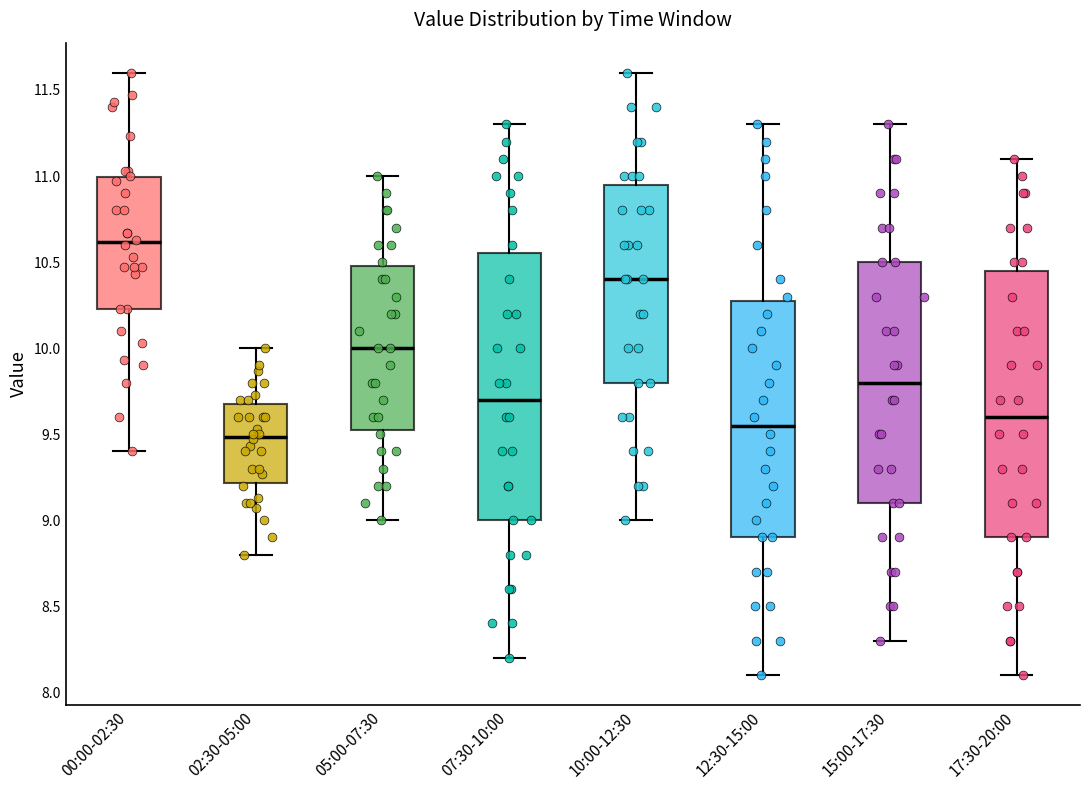

Reading left to right, read every box against the y-axis: the position of its median line, the range the box covers, and the ends of its whiskers. The values are not printed on the chart, so give them approximately, as read against the axis.

00:00-02:30: median 10.60, box 10.25 to 11.00, whiskers 9.40 to 11.60
02:30-05:00: median 9.50, box 9.20 to 9.70, whiskers 8.80 to 10.00
05:00-07:30: median 10.00, box 9.55 to 10.50, whiskers 9.00 to 11.00
07:30-10:00: median 9.70, box 9.00 to 10.55, whiskers 8.20 to 11.30
10:00-12:30: median 10.40, box 9.80 to 10.95, whiskers 9.00 to 11.60
12:30-15:00: median 9.55, box 8.90 to 10.30, whiskers 8.10 to 11.30
15:00-17:30: median 9.80, box 9.10 to 10.50, whiskers 8.30 to 11.30
17:30-20:00: median 9.60, box 8.90 to 10.45, whiskers 8.10 to 11.10